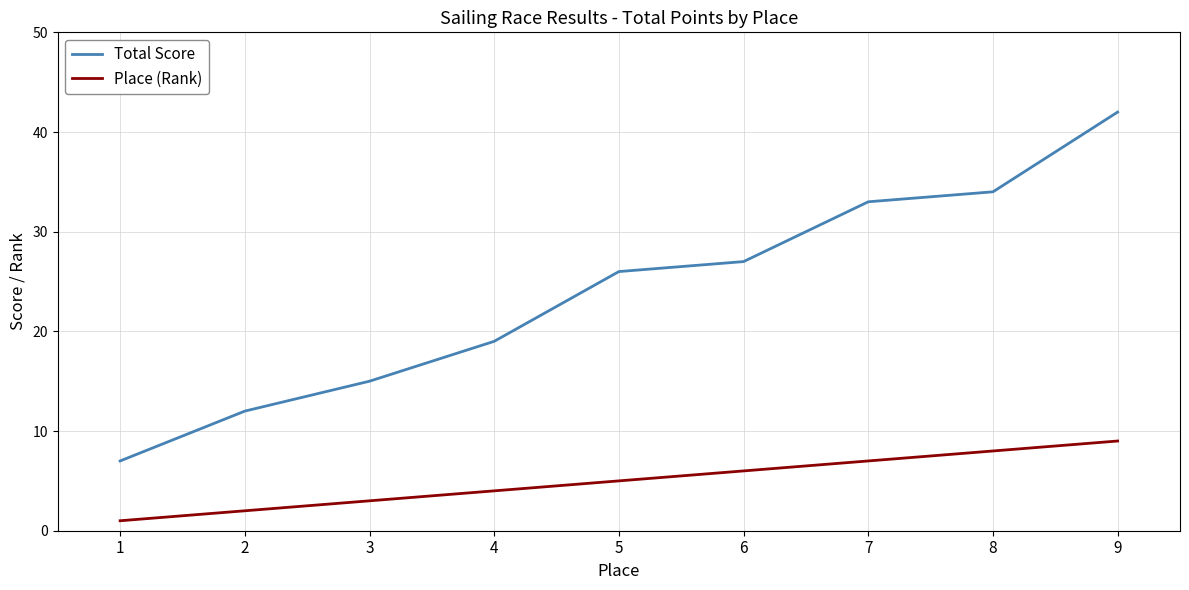

Reading left to right, transcribe all the data shown in this chart.

Total Score: 1=7	2=12	3=15	4=19	5=26	6=27	7=33	8=34	9=42
Place (Rank): 1=1	2=2	3=3	4=4	5=5	6=6	7=7	8=8	9=9